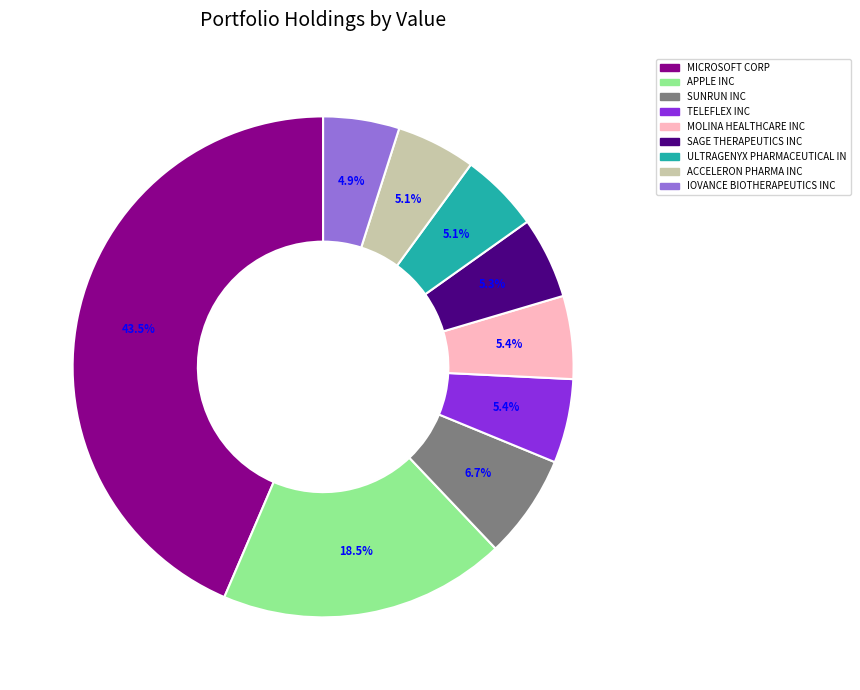

Is ACCELERON PHARMA INC the majority of the pie?

No